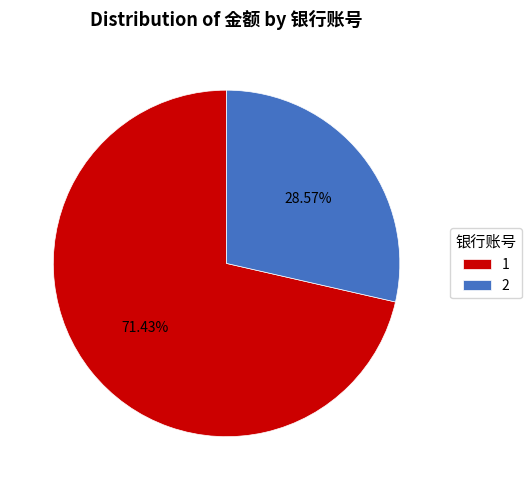

How many segments does this pie chart have?

2